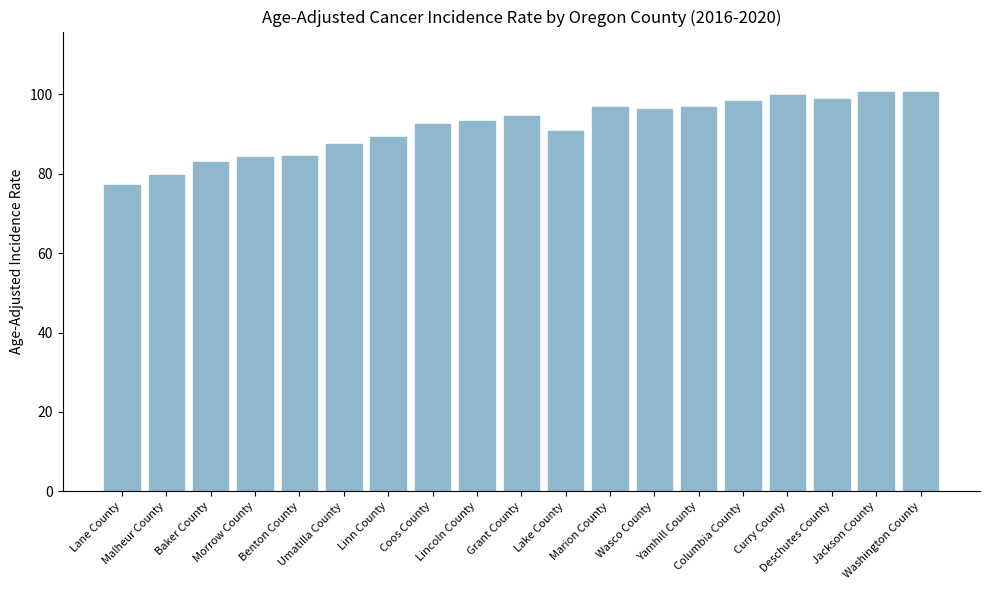

What is the value of the 9th bar from the left?

93.4